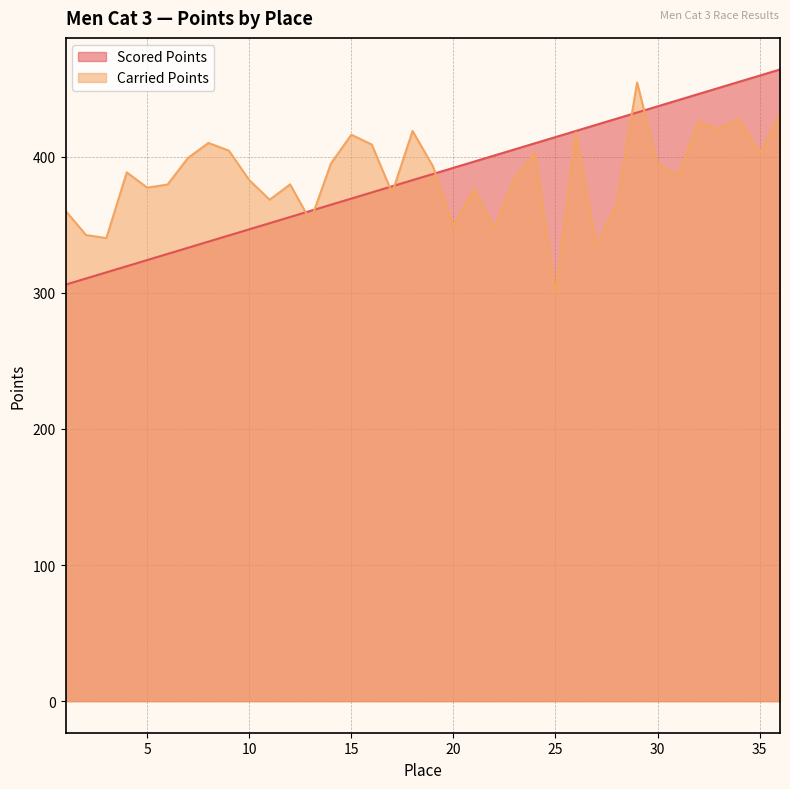

What value does the Carried Points series have at 15?

416.3